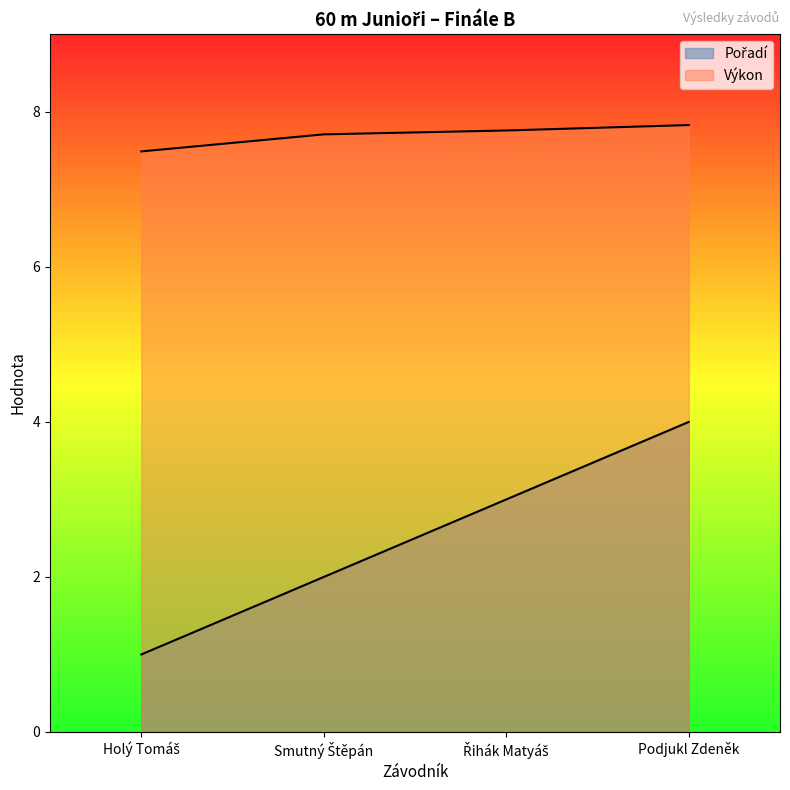

Rank the series by their average value, from highest to lowest.

Výkon, Pořadí